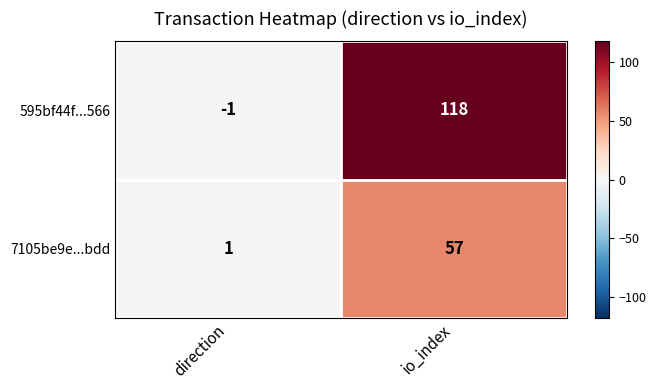

Rank the series by their average value, from highest to lowest.

595bf44f...566, 7105be9e...bdd